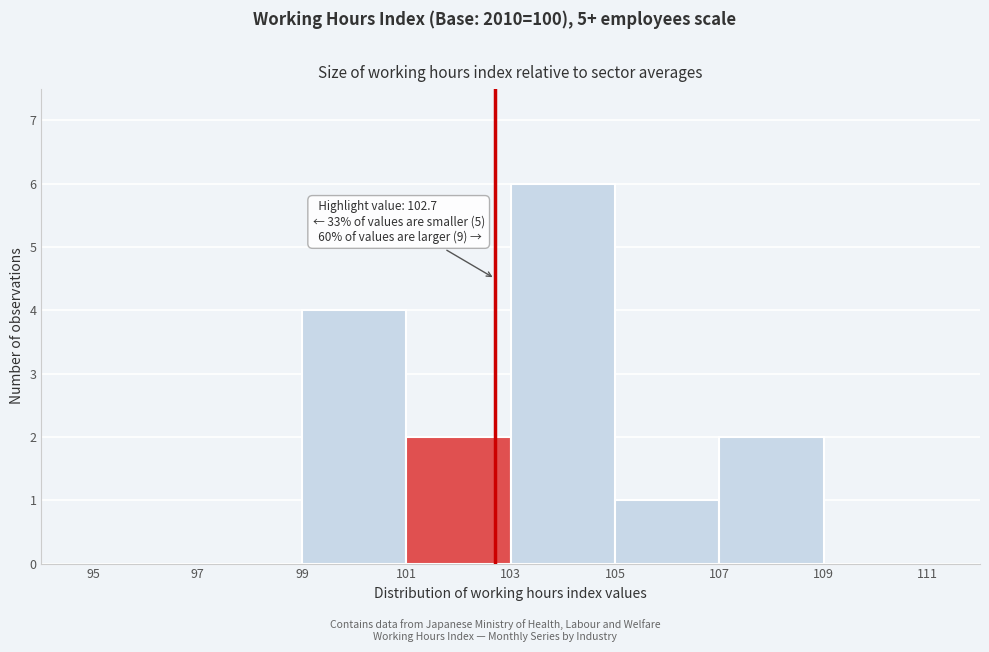

Over which range of the x-axis is the bar tallest?

103 to 105